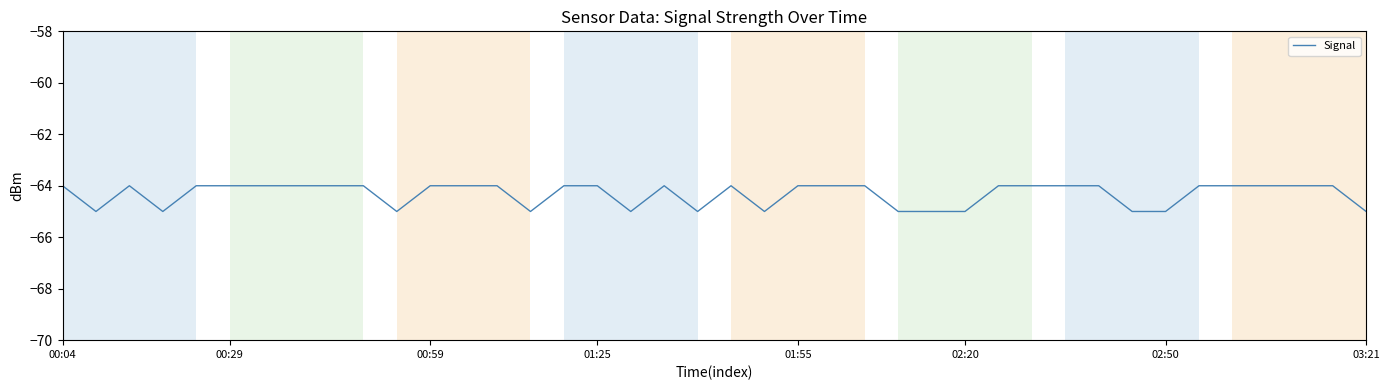

What is the sum of all values?

-2573